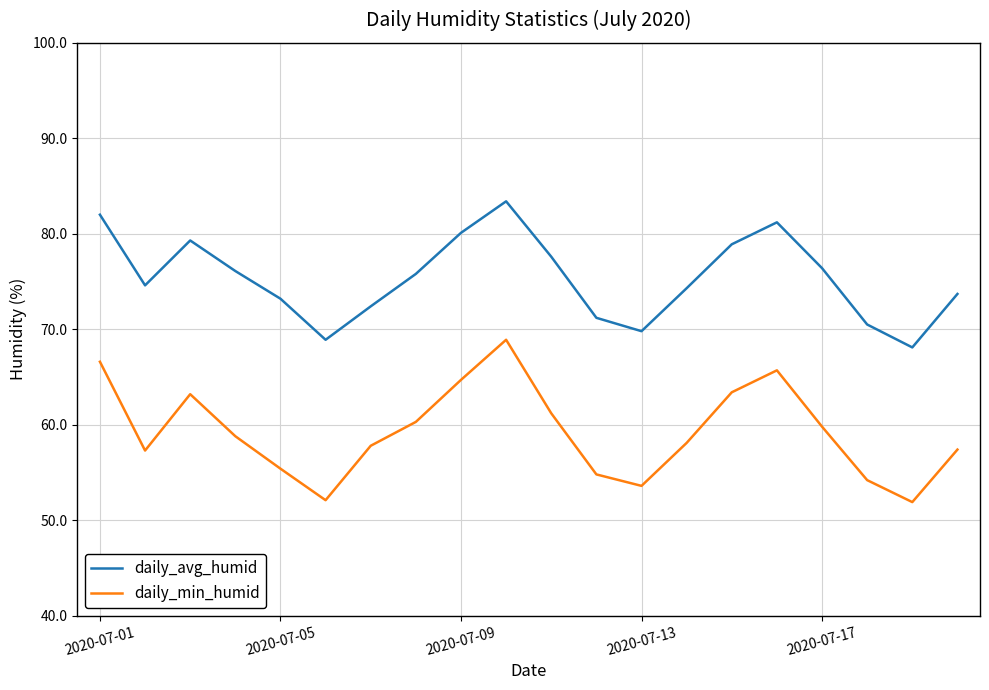

True or false: daily_min_humid and daily_avg_humid intersect in this chart.

False